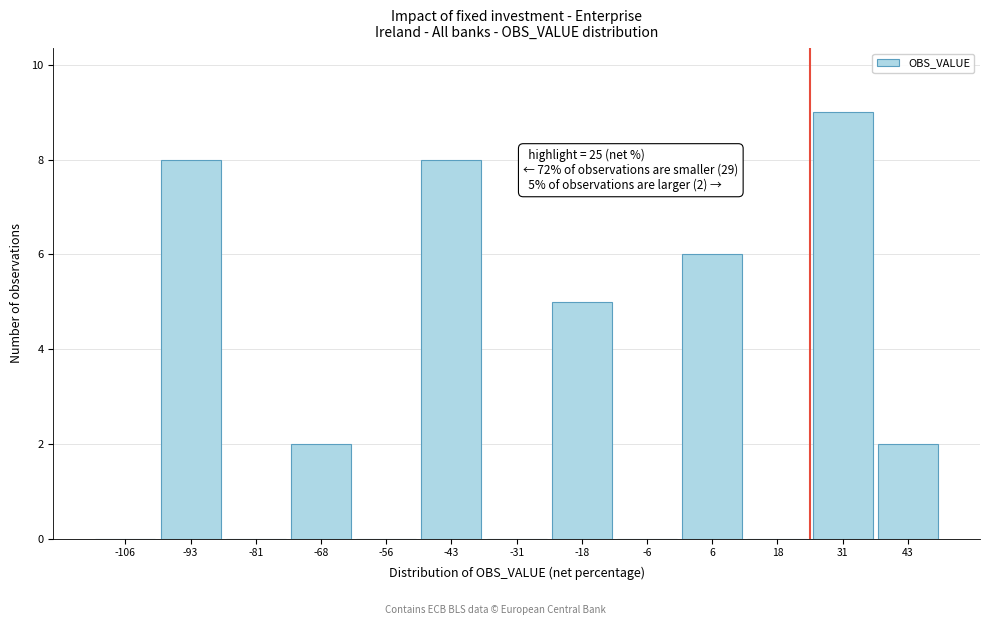

Over which range of the x-axis is the bar tallest?

25.0 to 37.5